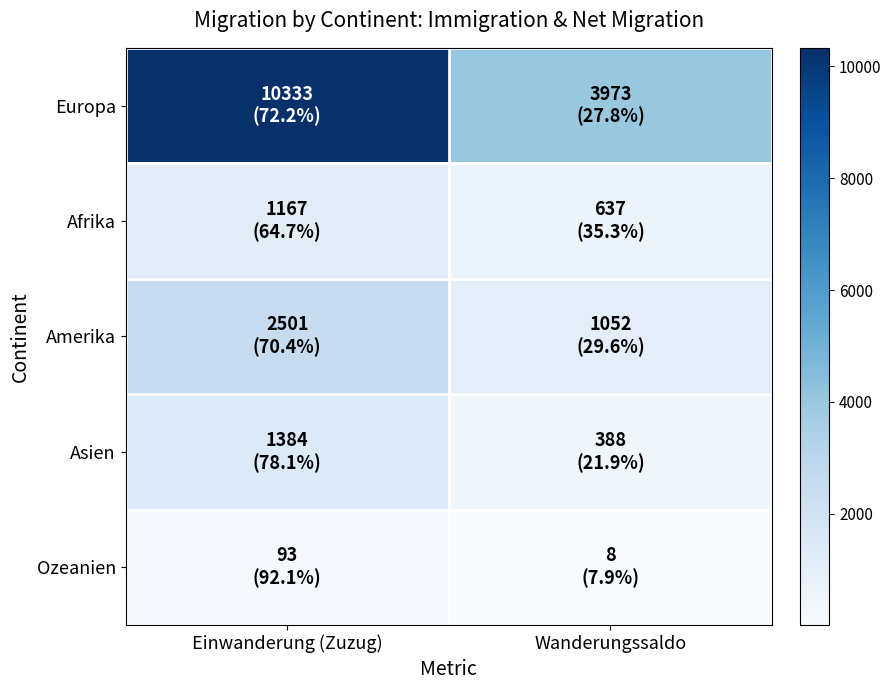

Reading right to left, list all the values displayed in this chart.

Europa: Wanderungssaldo=3973	Einwanderung (Zuzug)=10333
Afrika: Wanderungssaldo=637	Einwanderung (Zuzug)=1167
Amerika: Wanderungssaldo=1052	Einwanderung (Zuzug)=2501
Asien: Wanderungssaldo=388	Einwanderung (Zuzug)=1384
Ozeanien: Wanderungssaldo=8	Einwanderung (Zuzug)=93